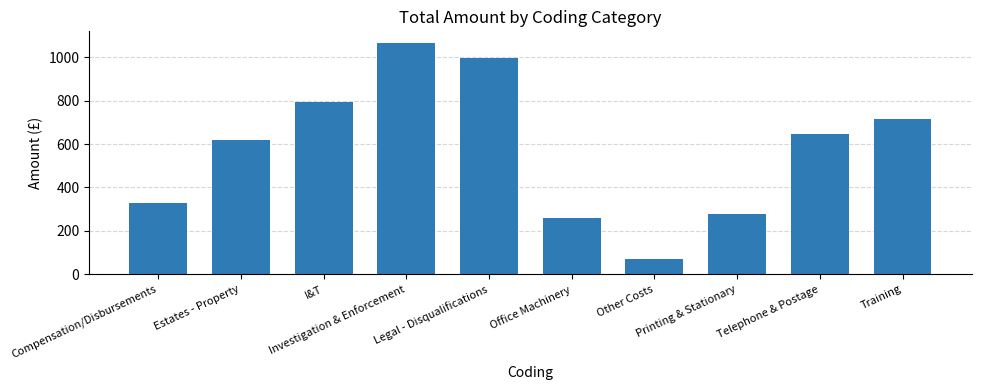

At which label does the data first exceed 647?

I&T